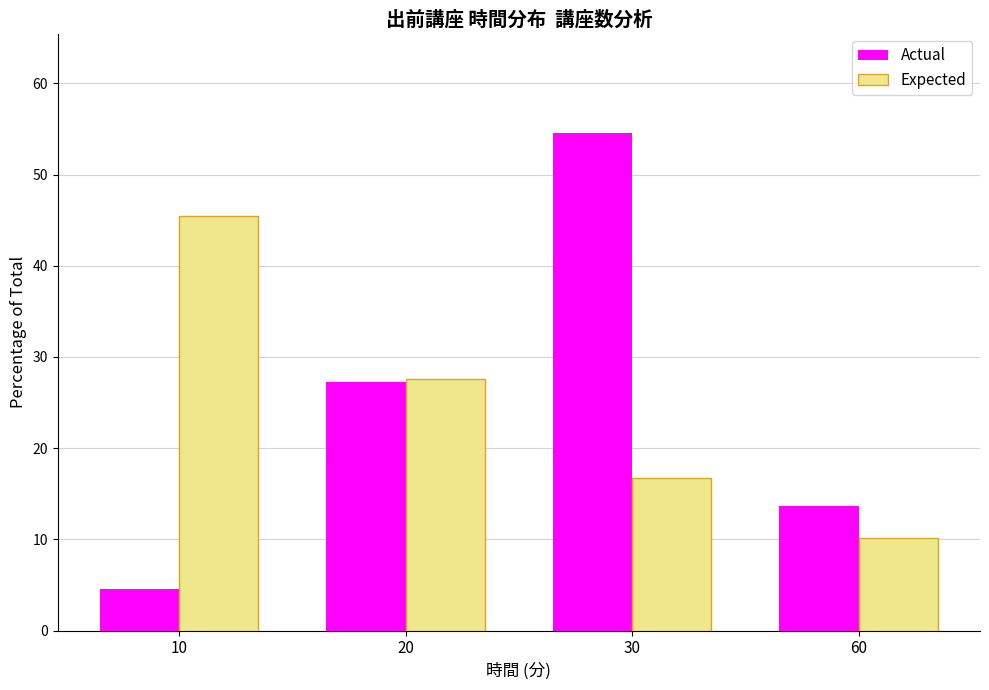

What is the difference between the highest and lowest values at 60?

3.5